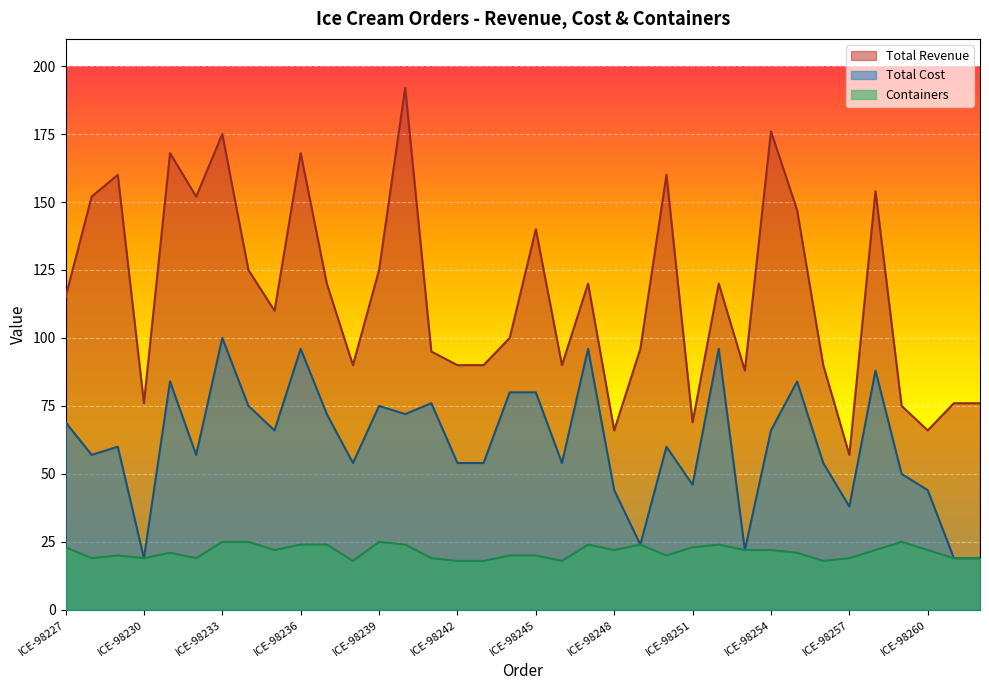

Which series has the largest range (max minus min)?

Total Revenue